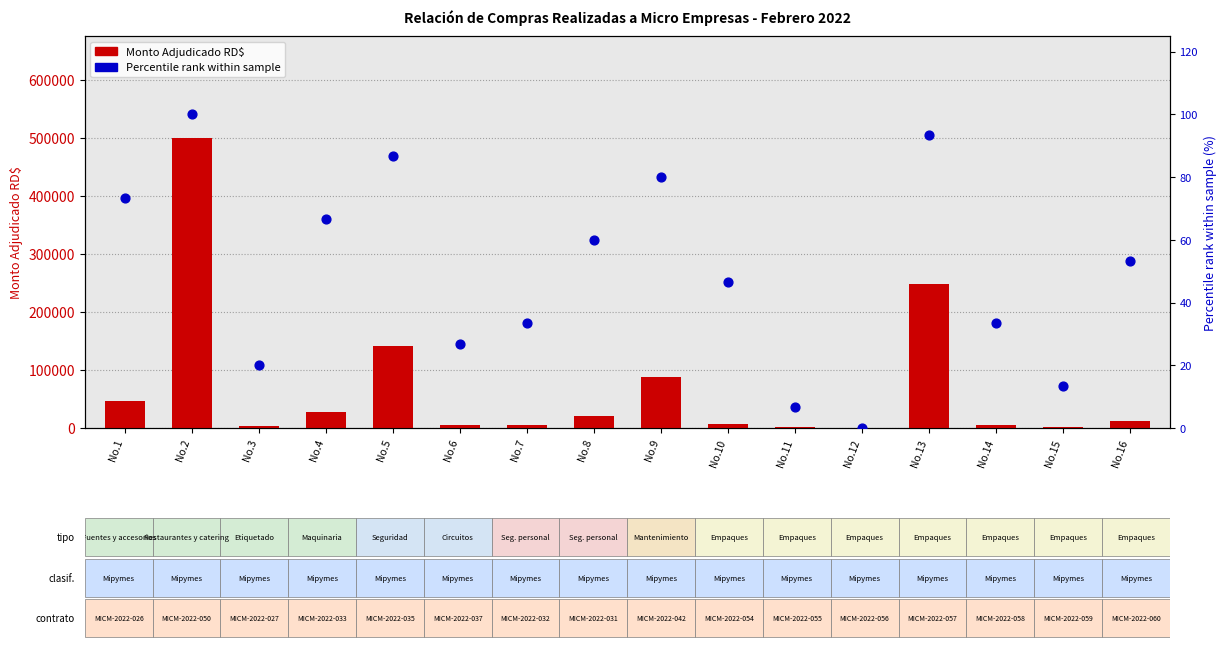

What is the total value across all series at No.4?

28084.6